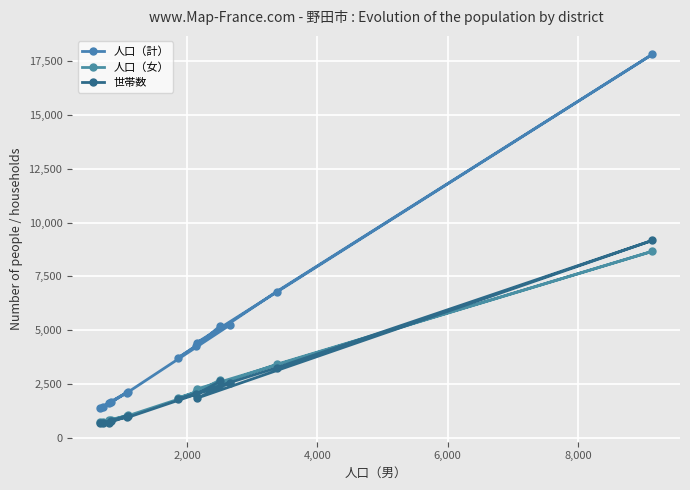

What is the average value of the 世帯数 series?

2169